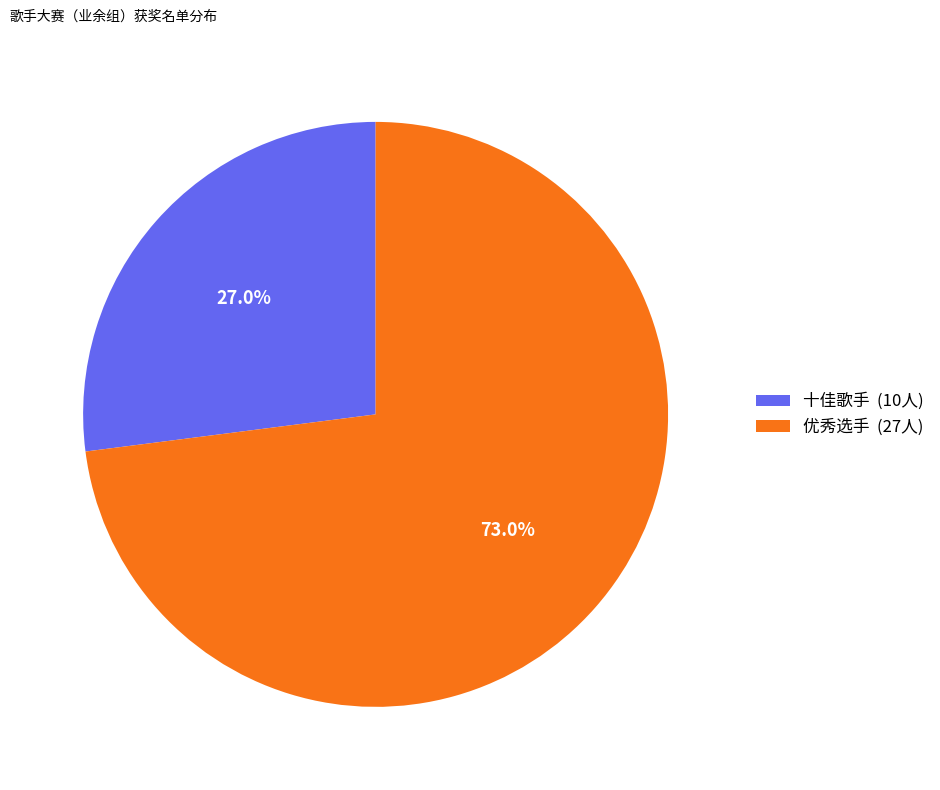

The 优秀选手 slice represents 73% of the pie. True or false?

True